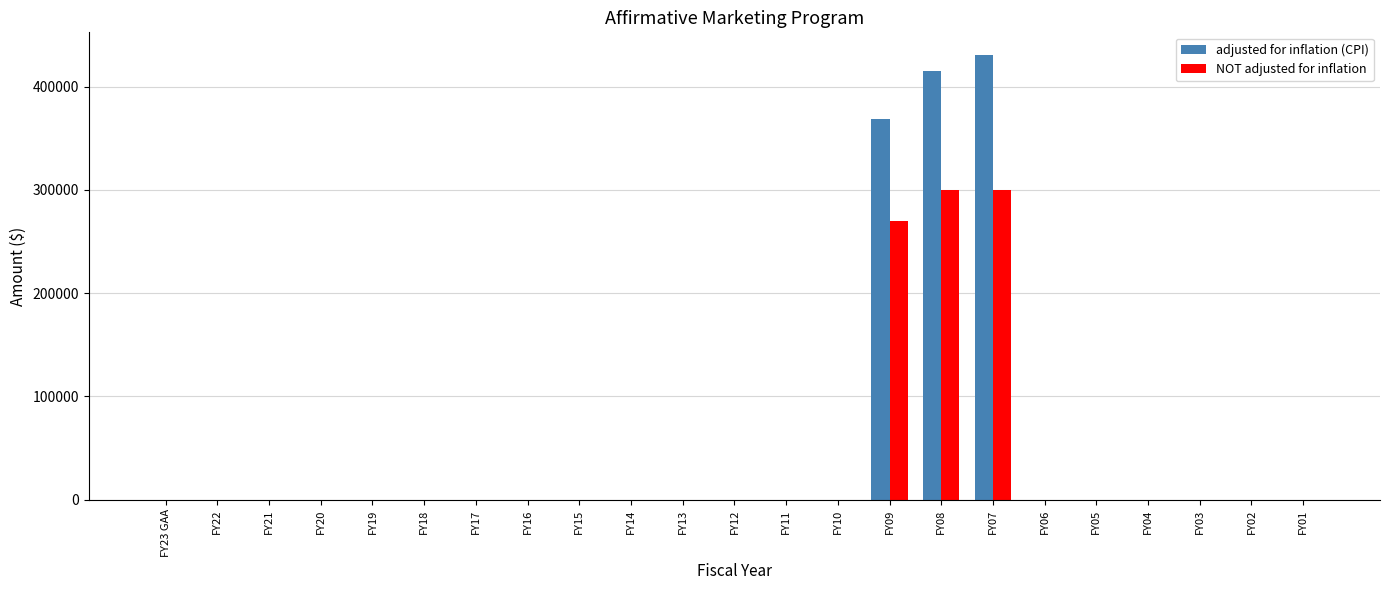

At which category does the chart reach its peak across all series?

FY07